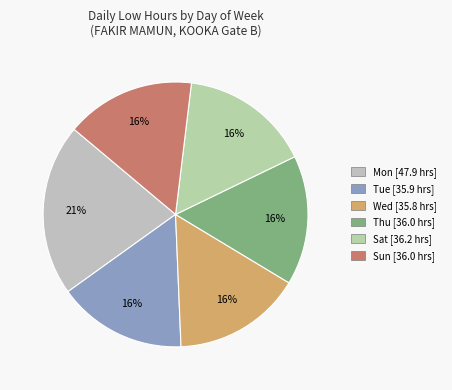

Which category has the biggest portion of the pie?

Mon